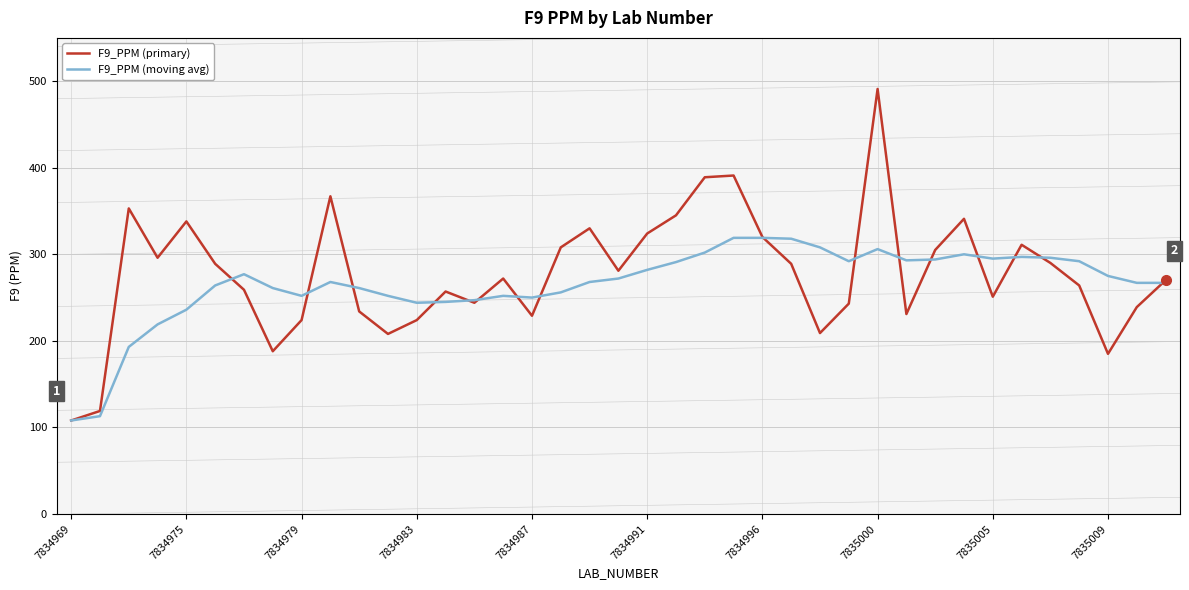

True or false: F9_PPM (moving avg) and F9_PPM (primary) intersect in this chart.

True